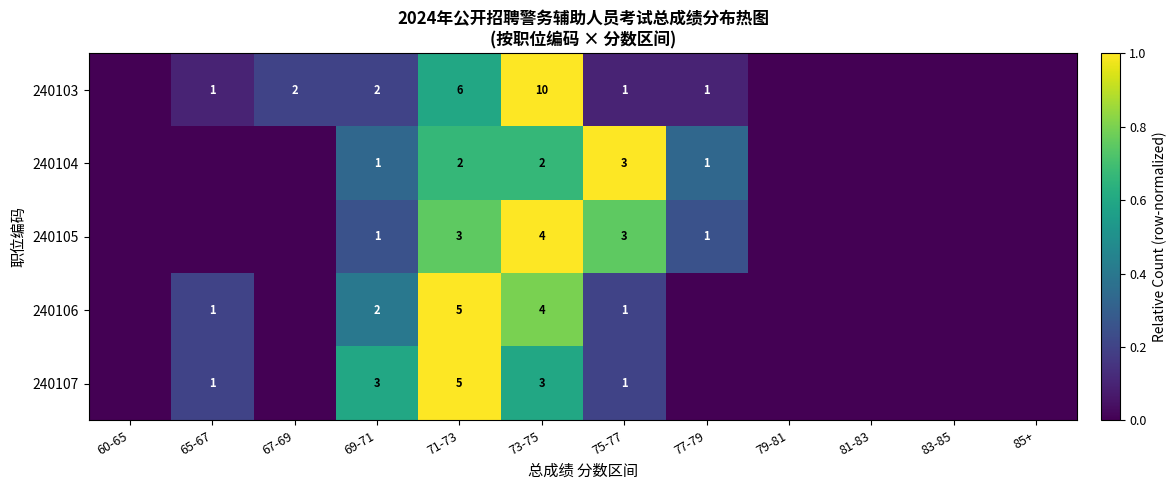

Is it true that 240103 equals 1 at 75-77?

True